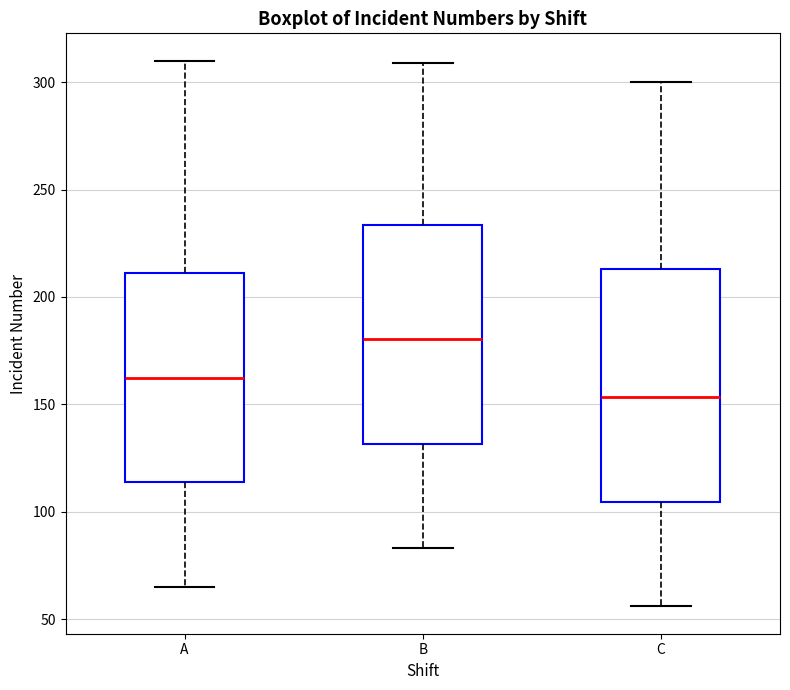

Where does the upper whisker of the box for B end on the y-axis? The values are not printed on the chart, so give them approximately, as read against the axis.

310